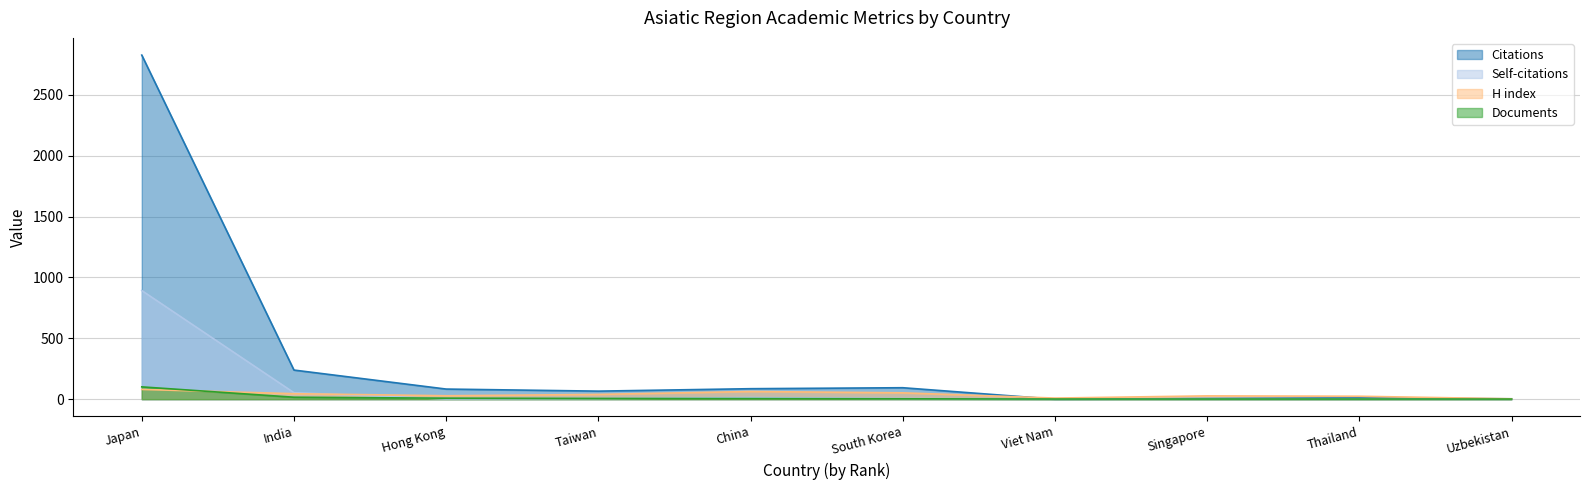

True or false: Citations has more than 1 points higher than both neighbors.

True